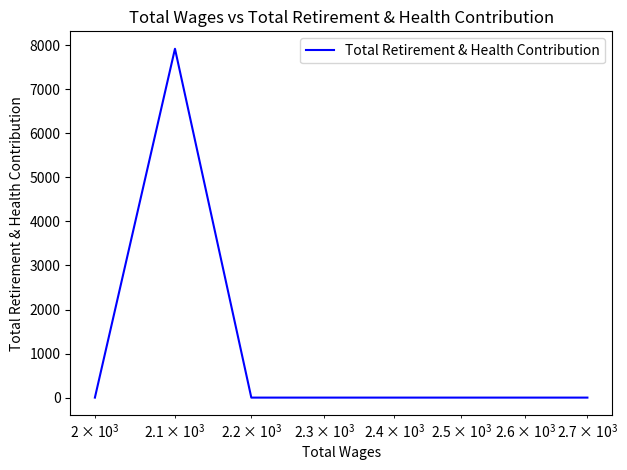

True or false: the data shows 13776 at $\mathdefault{10^{4}}$.

False